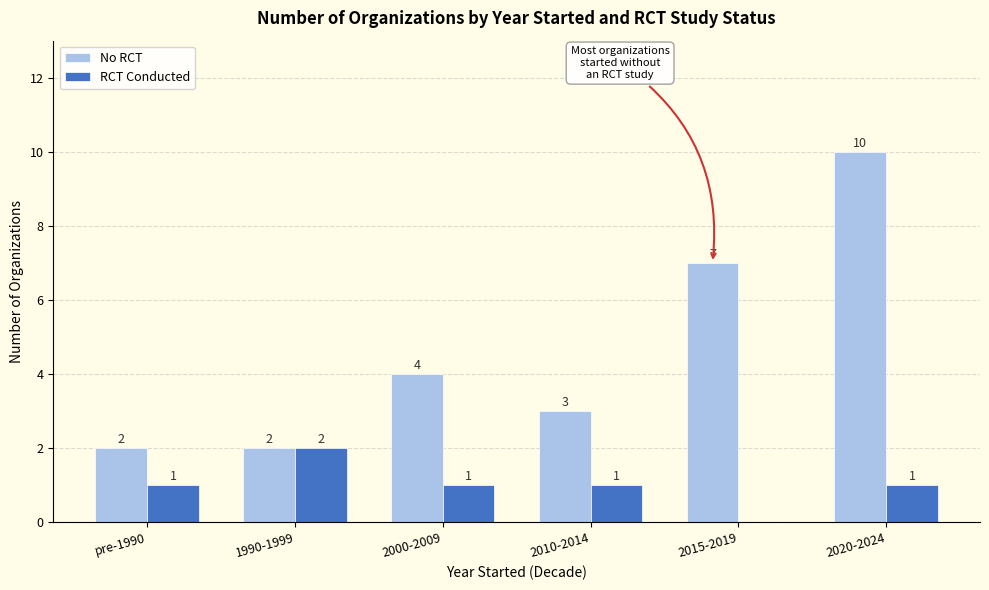

How many positive values does the RCT Conducted series have?

5